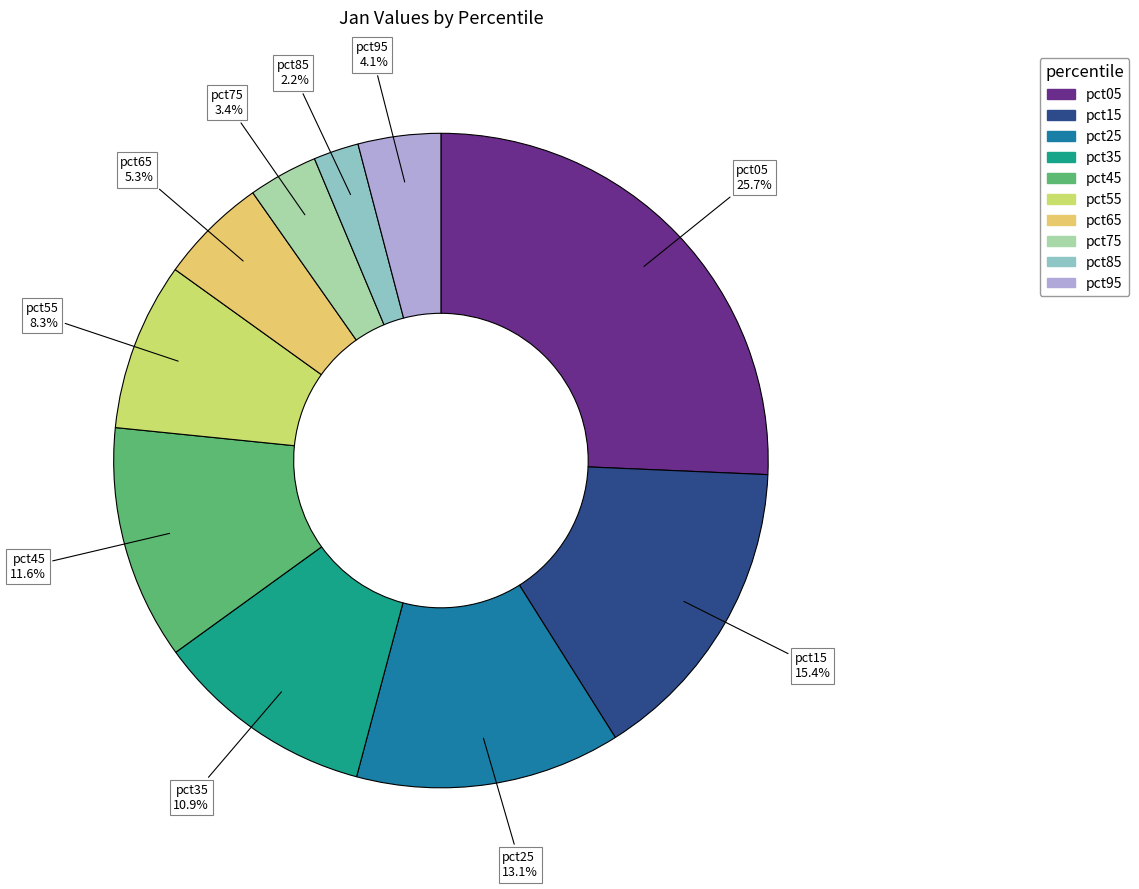

Which has a higher value, pct55 or pct15?

pct15